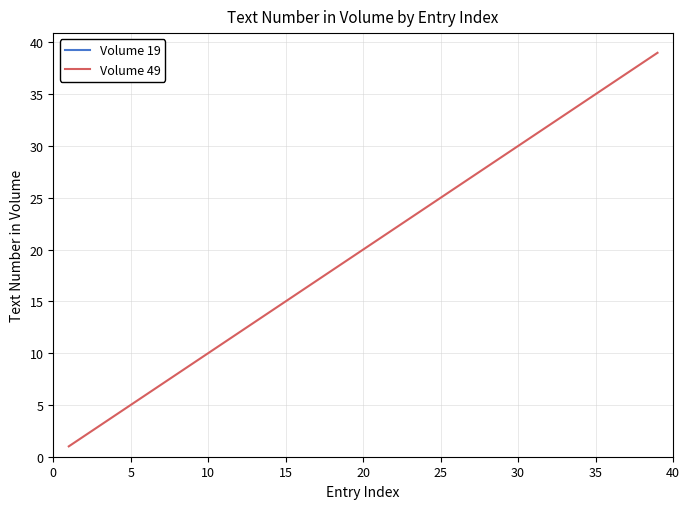

What is the label of the 7th point from the left?

30